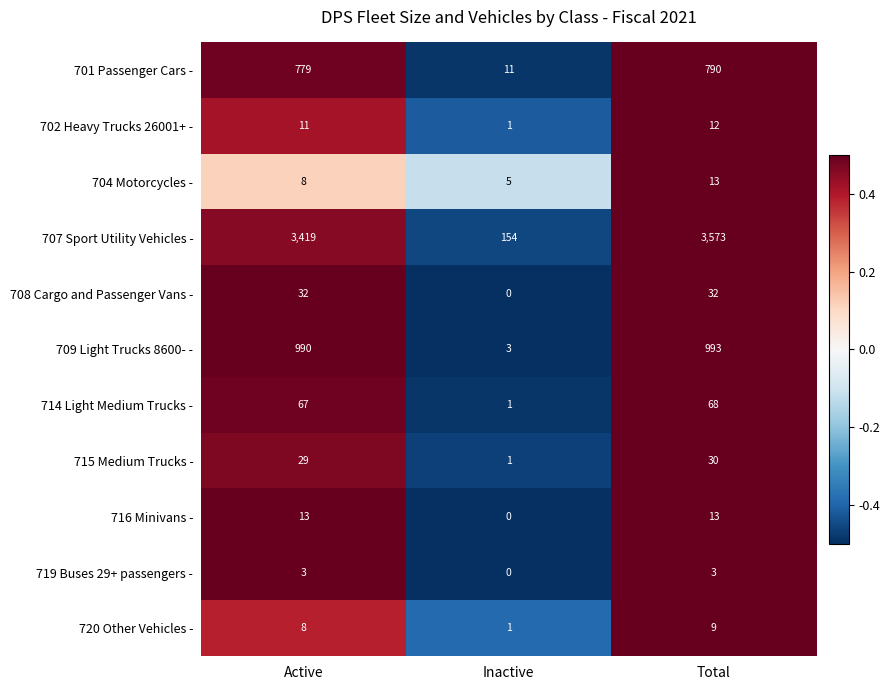

What is the difference between the maximum and minimum values in the 701 Passenger Cars - series?

779